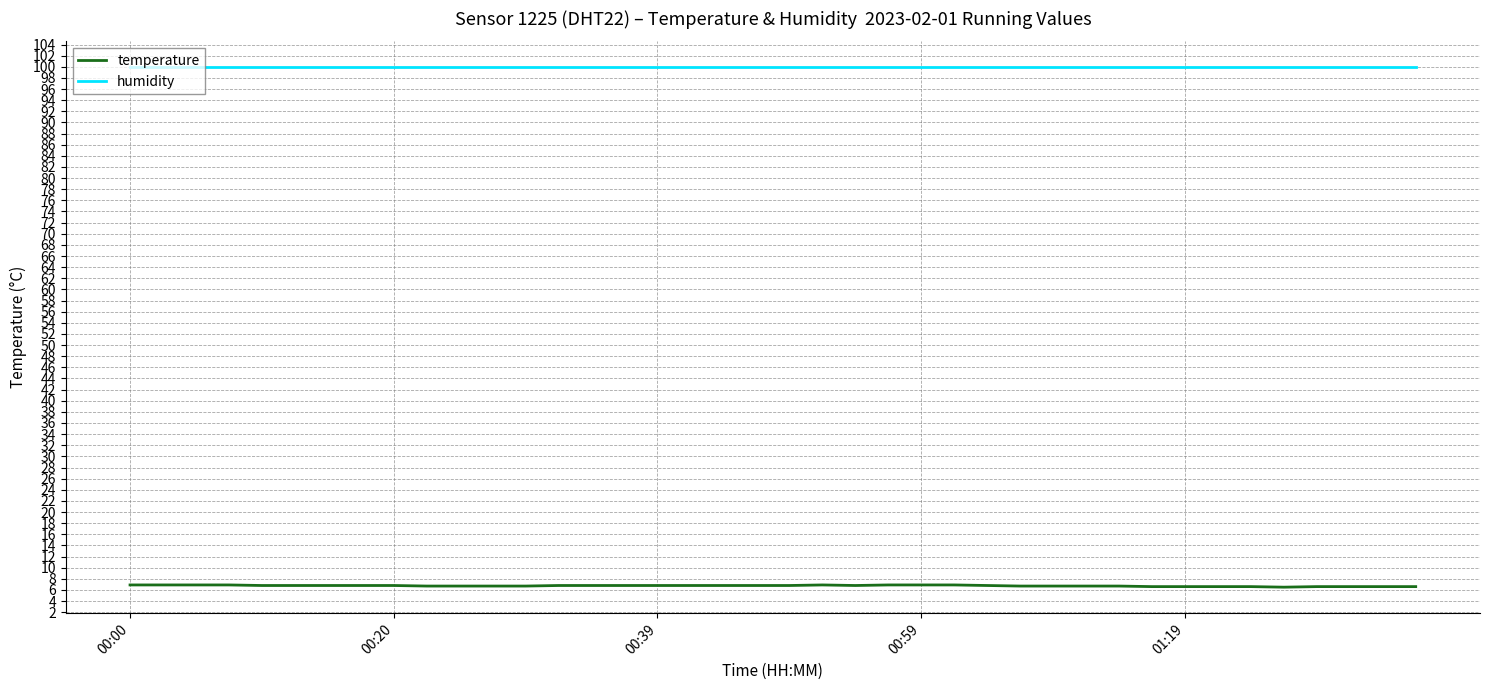

True or false: temperature and humidity intersect in this chart.

False